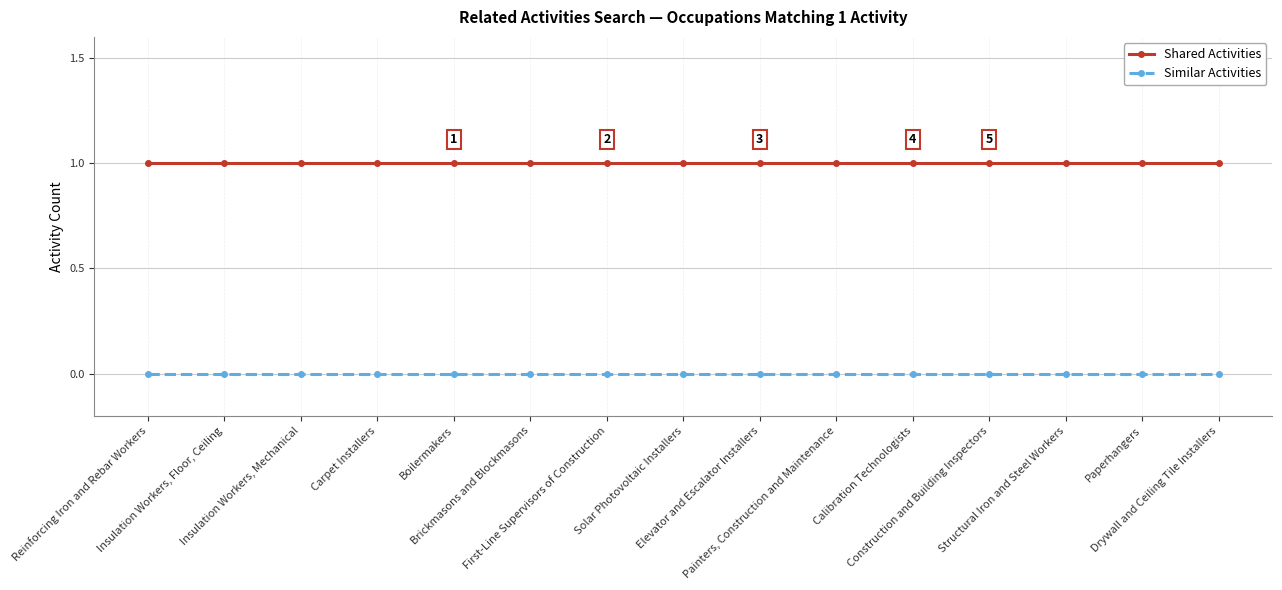

Rank the series by their maximum value, from highest to lowest.

Shared Activities, Similar Activities